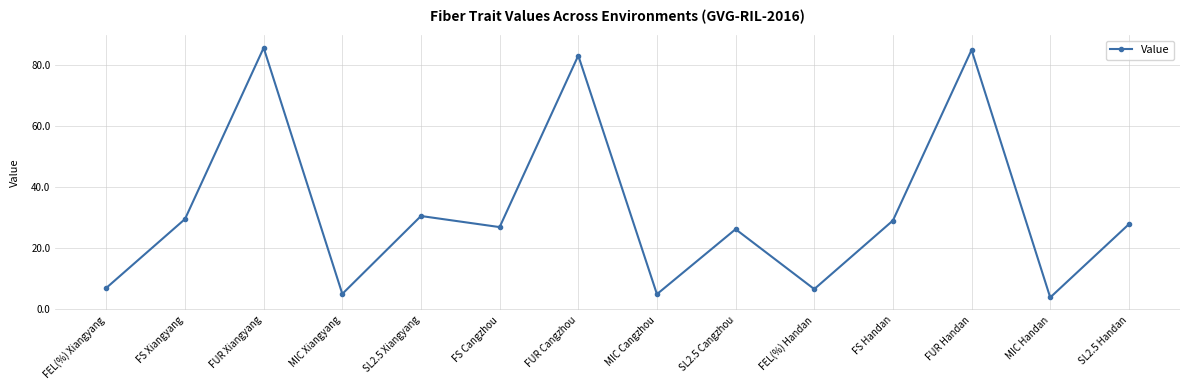

What is the average value?

32.2